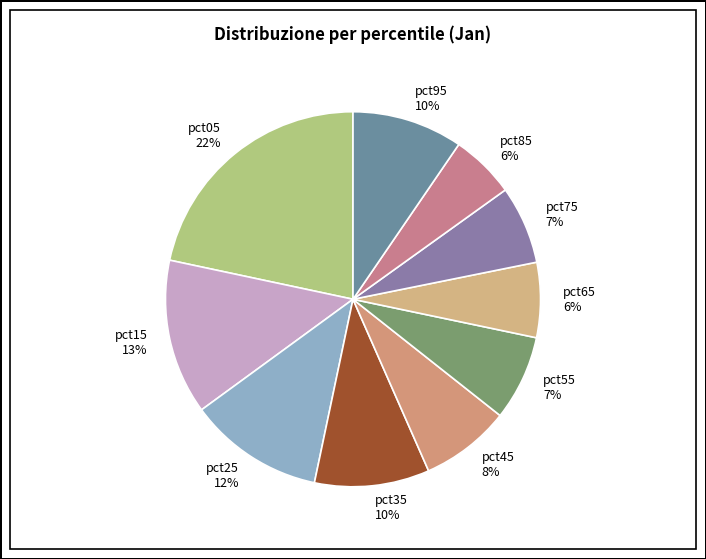

Is there a majority slice in this chart?

No